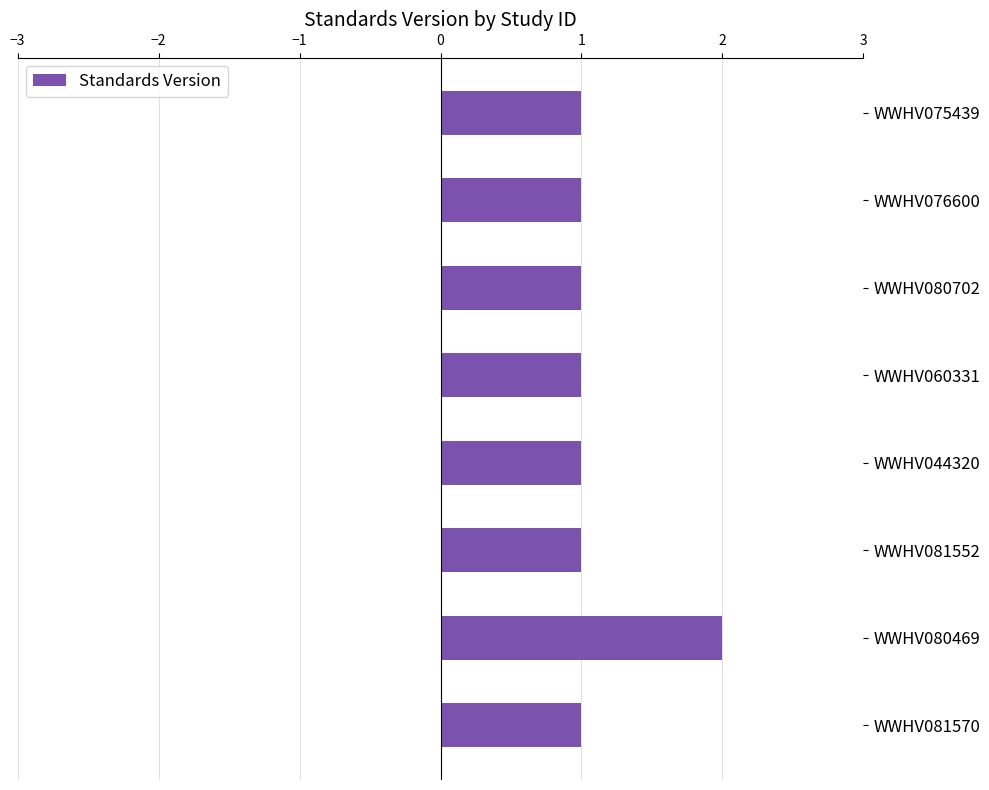

What is the ratio of the value at WWHV081552 to the value at WWHV076600?

1.0